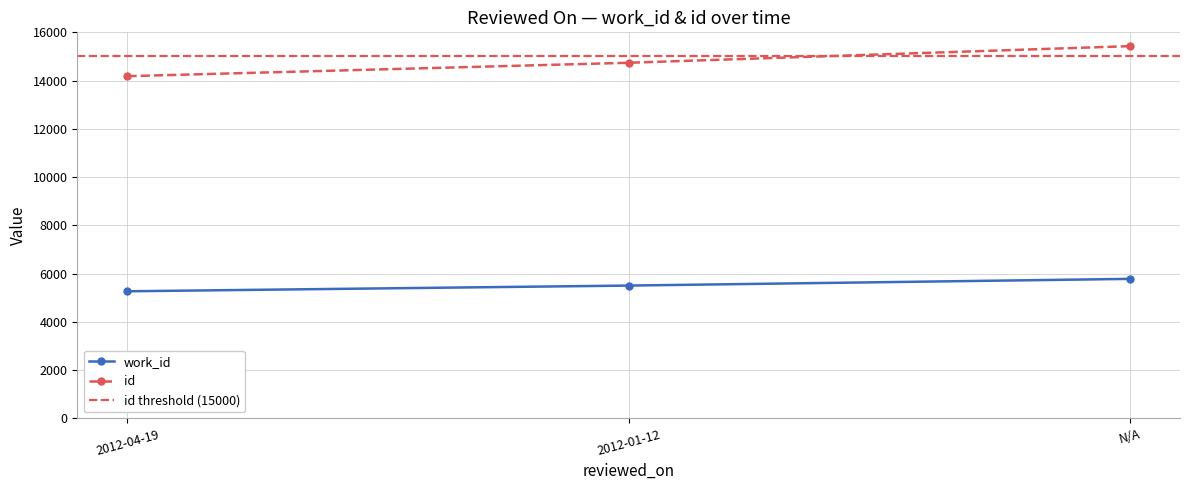

How many values in the work_id series exceed 5505?

1